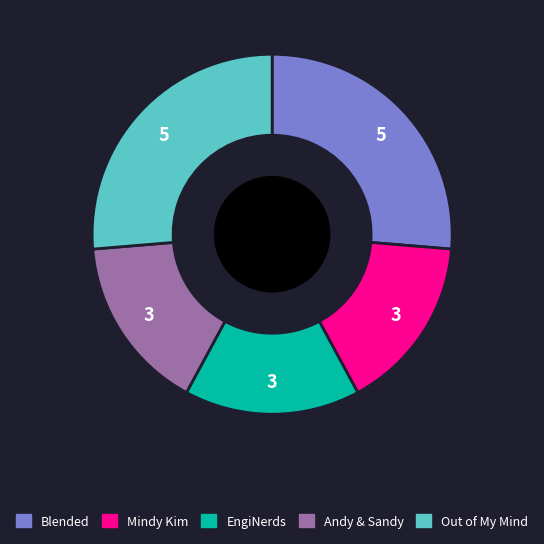

Is there a majority slice in this chart?

No